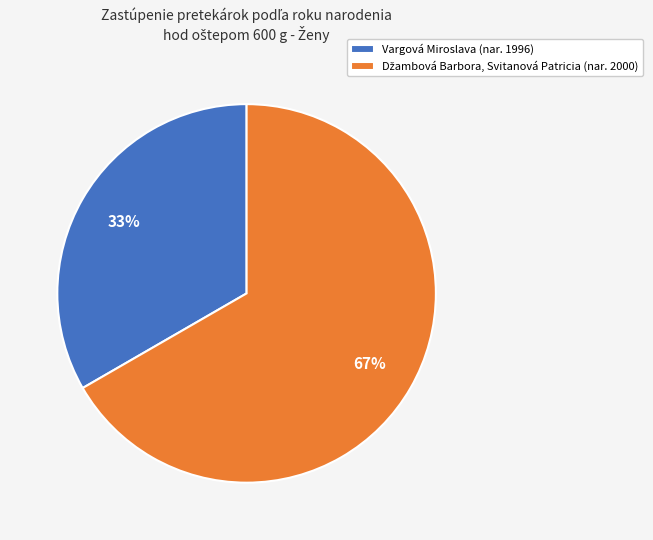

How many segments does this pie chart have?

2